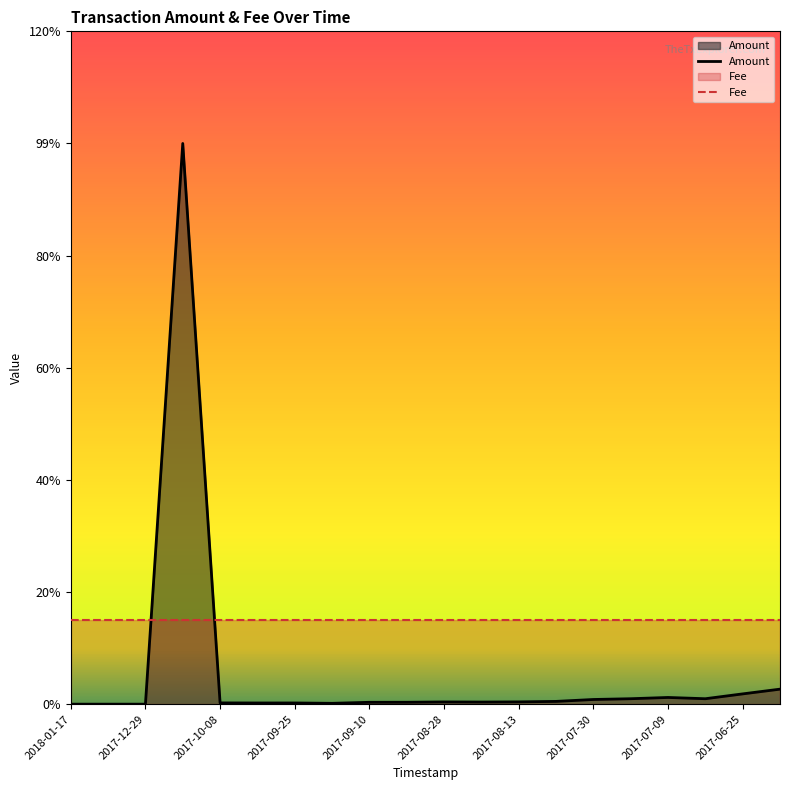

At which category does the chart reach its minimum across all series?

2018-01-17